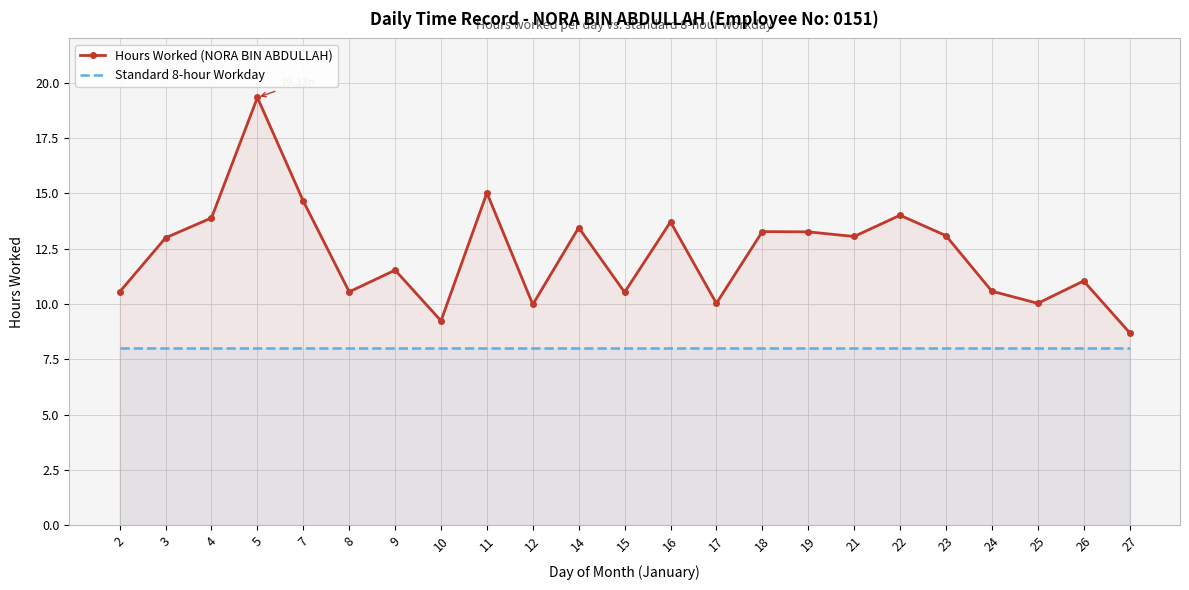

What is the lowest value of the Hours Worked (NORA BIN ABDULLAH) series?

8.7